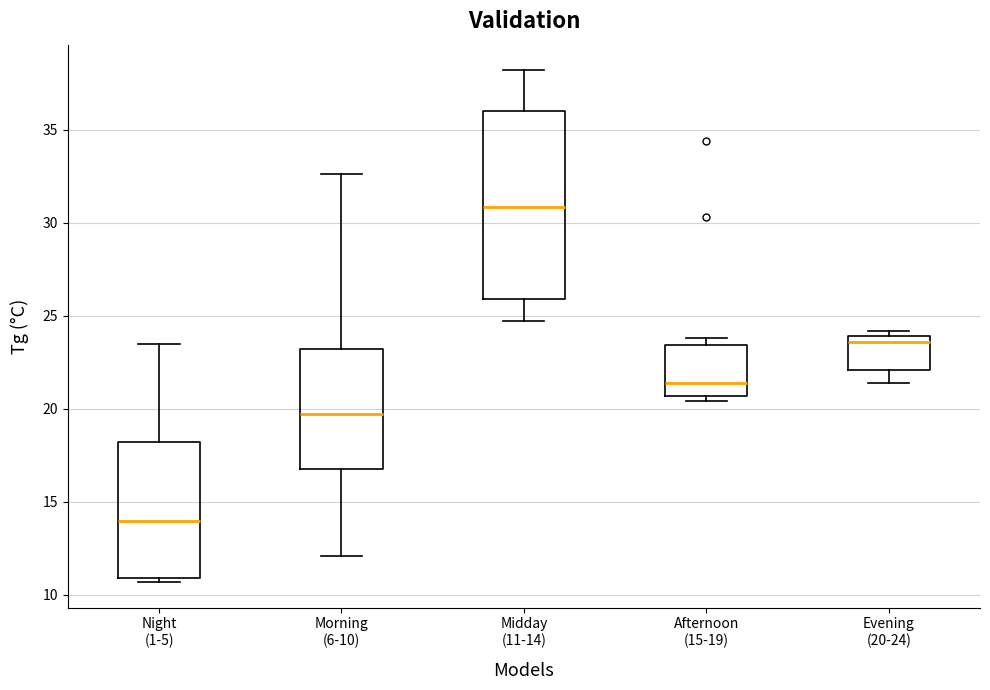

Where does the median line of the box for Afternoon (15-19) sit on the y-axis? The values are not printed on the chart, so give them approximately, as read against the axis.

21.5